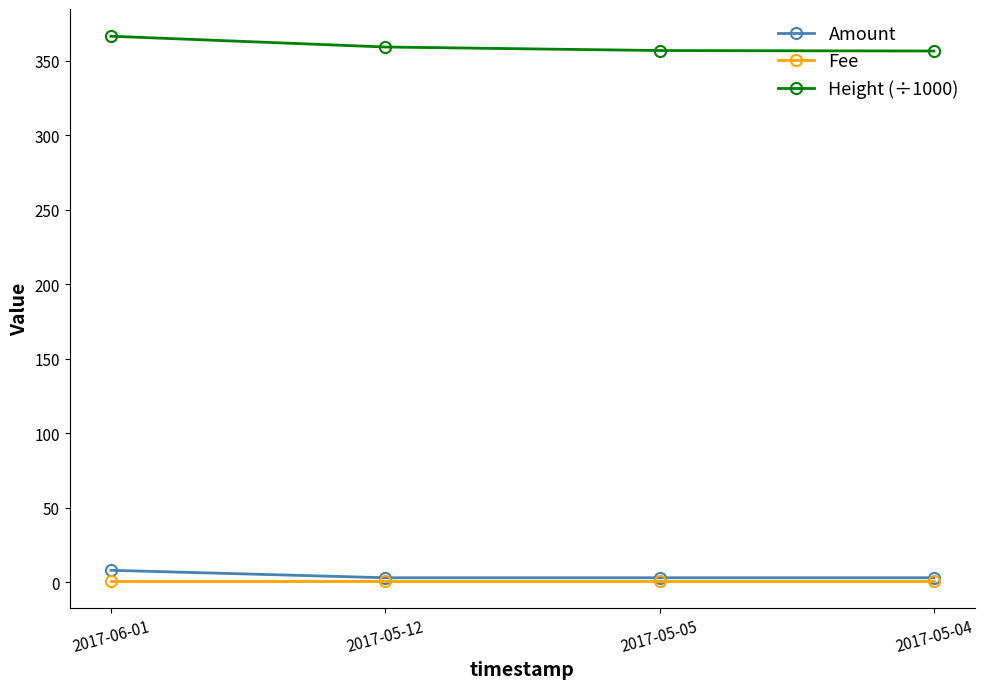

What is the label of the 4th point from the right?

2017-06-01